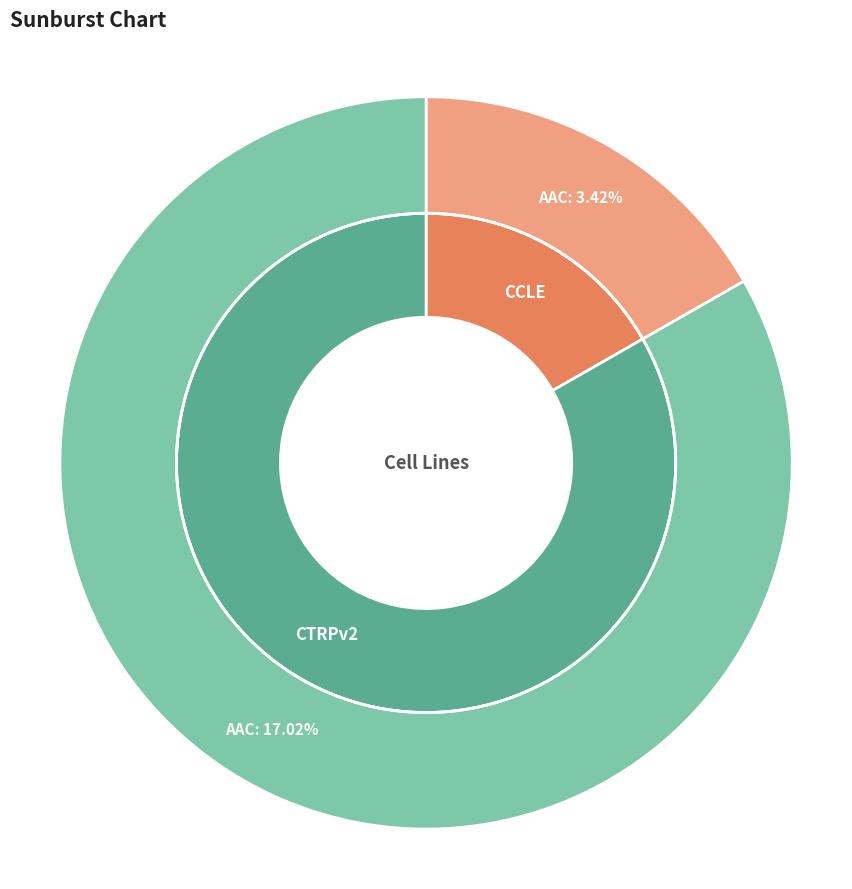

Does any single category account for the majority?

Yes